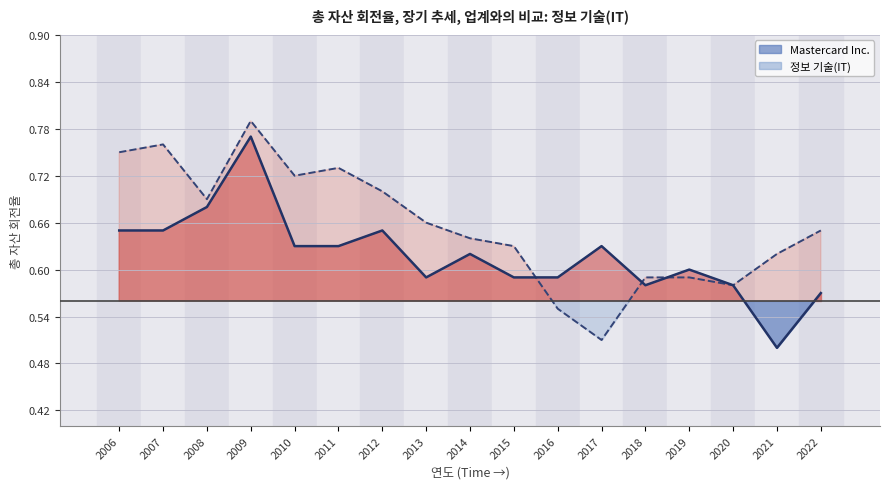

What is the difference between the maximum and minimum values in the 정보 기술(IT) series?

0.3